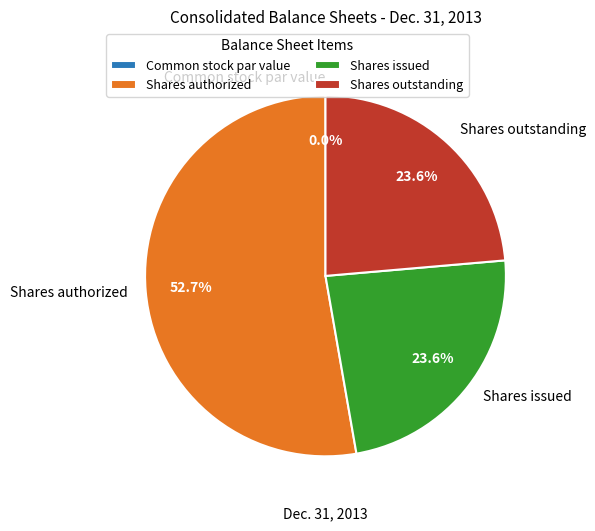

Does Shares authorized account for over 50% of the chart?

Yes